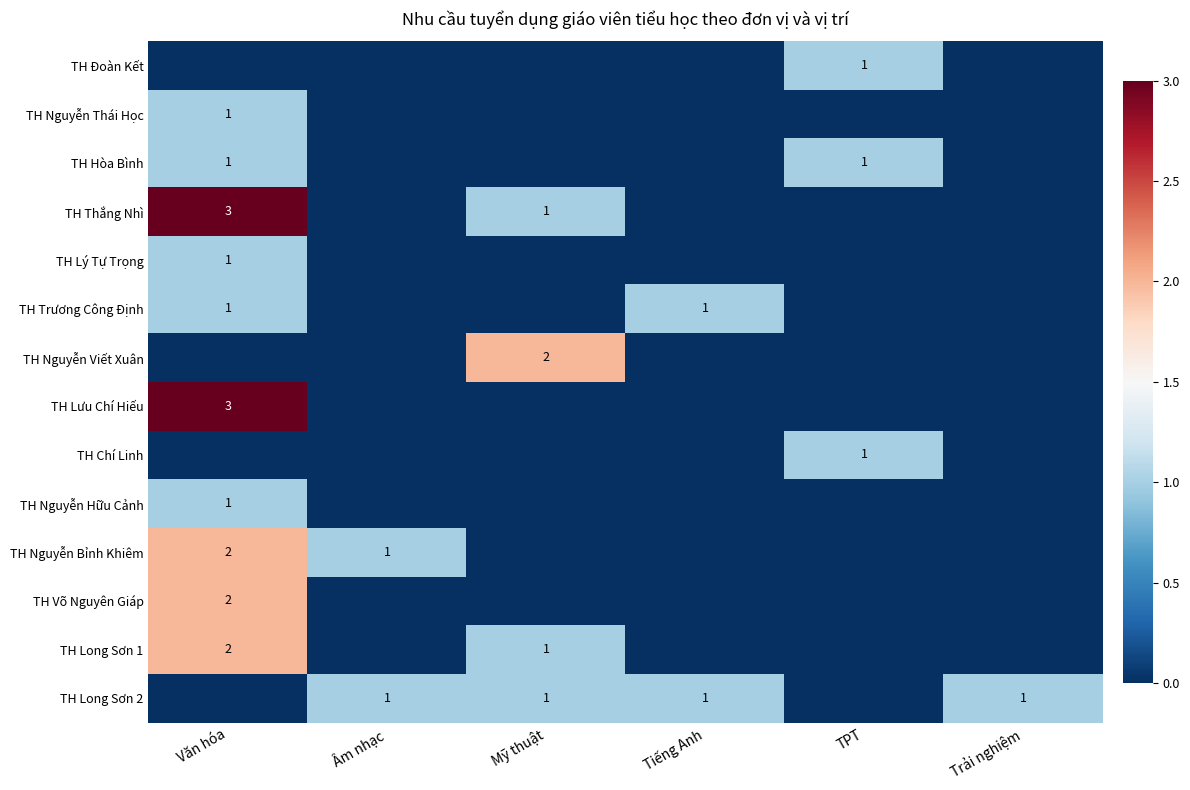

True or false: TH Nguyễn Viết Xuân has a value of 3 at Mỹ thuật.

False